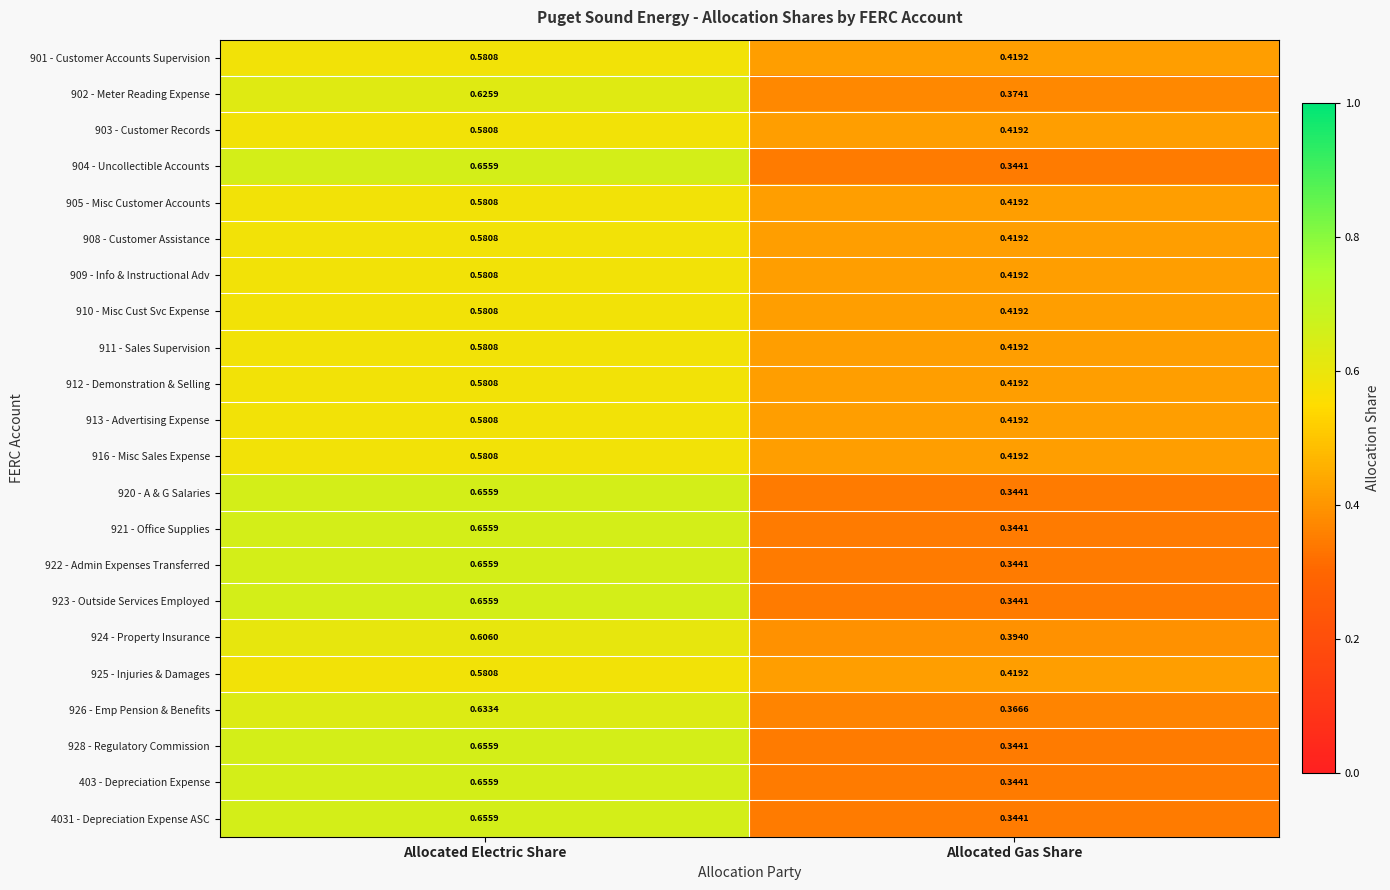

List the labels in order of 916 - Misc Sales Expense value, smallest first.

Allocated Gas Share, Allocated Electric Share